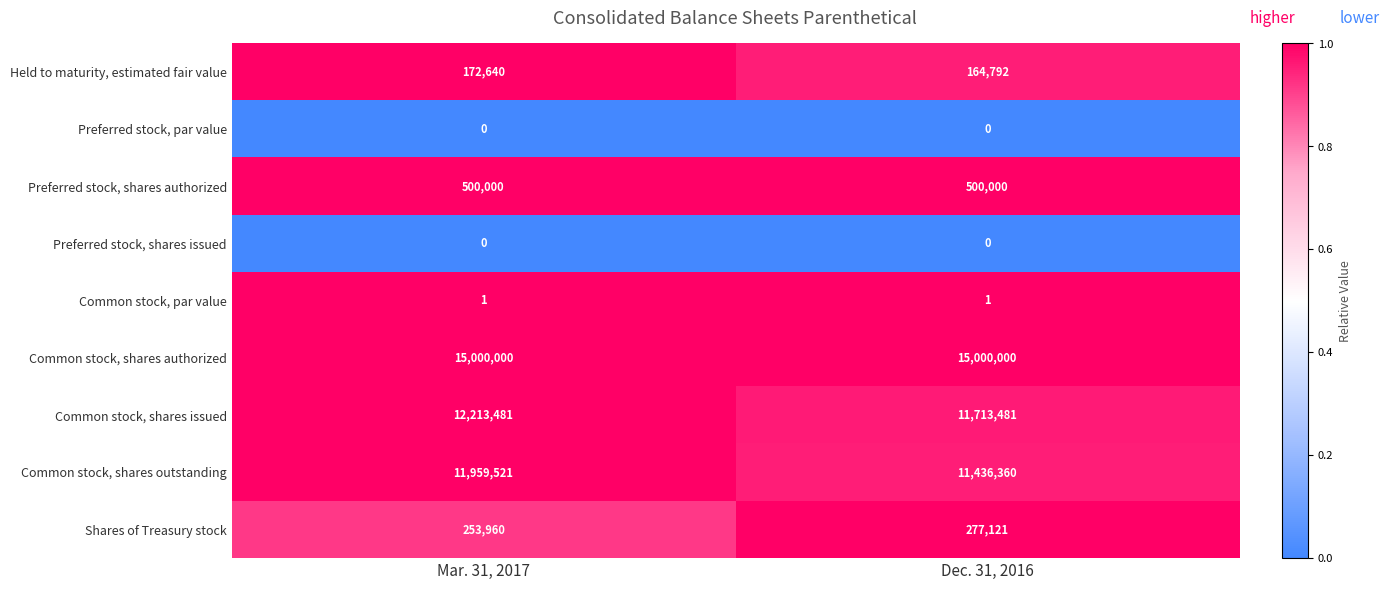

Reading left to right, extract all data points from this chart.

Held to maturity, estimated fair value: Mar. 31, 2017=172640	Dec. 31, 2016=164792
Preferred stock, par value: Mar. 31, 2017=0	Dec. 31, 2016=0
Preferred stock, shares authorized: Mar. 31, 2017=500000	Dec. 31, 2016=500000
Preferred stock, shares issued: Mar. 31, 2017=0	Dec. 31, 2016=0
Common stock, par value: Mar. 31, 2017=1	Dec. 31, 2016=1
Common stock, shares authorized: Mar. 31, 2017=15000000	Dec. 31, 2016=15000000
Common stock, shares issued: Mar. 31, 2017=12213481	Dec. 31, 2016=11713481
Common stock, shares outstanding: Mar. 31, 2017=11959521	Dec. 31, 2016=11436360
Shares of Treasury stock: Mar. 31, 2017=253960	Dec. 31, 2016=277121